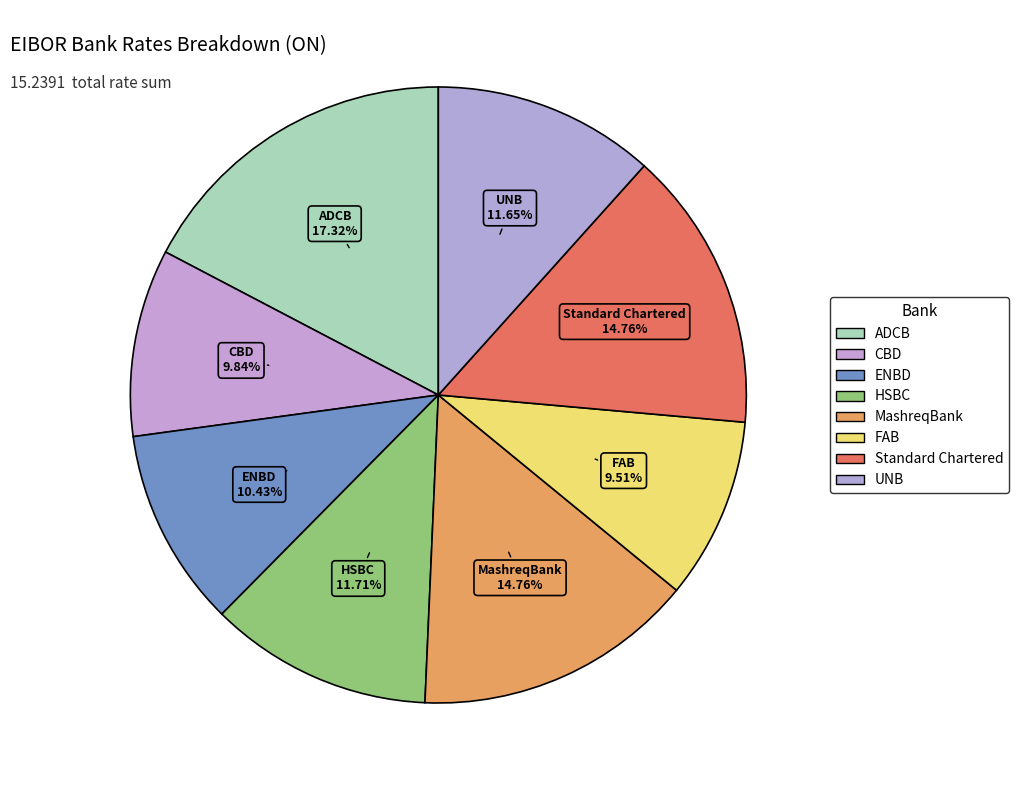

Count the number of slices in the pie.

8